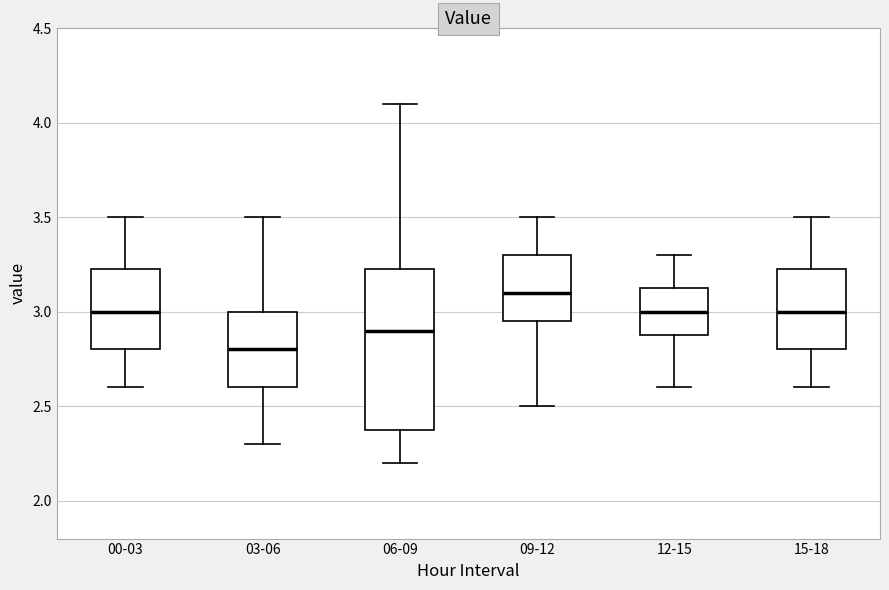

Which box has the highest median line?

09-12